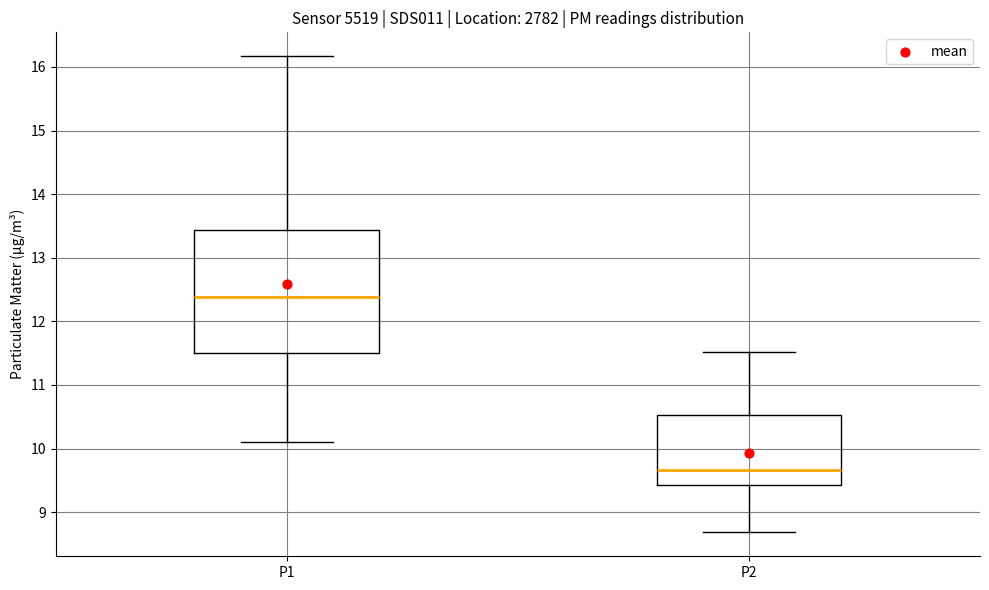

Reading left to right, read every box against the y-axis: the position of its median line, the range the box covers, and the ends of its whiskers. The values are not printed on the chart, so give them approximately, as read against the axis.

P1: median 12.4, box 11.5 to 13.4, whiskers 10.1 to 16.2
P2: median 9.7, box 9.4 to 10.5, whiskers 8.7 to 11.5